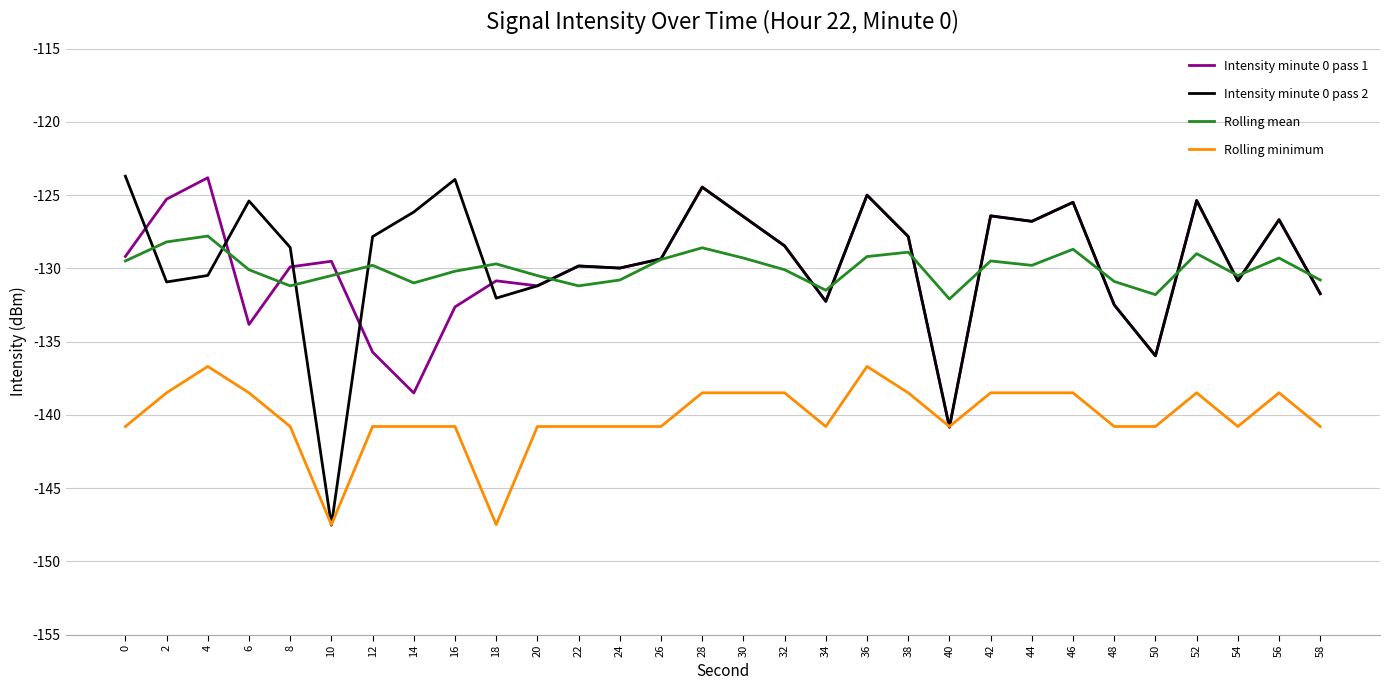

What is the difference between the second highest and second lowest values in the Rolling mean series?

3.6